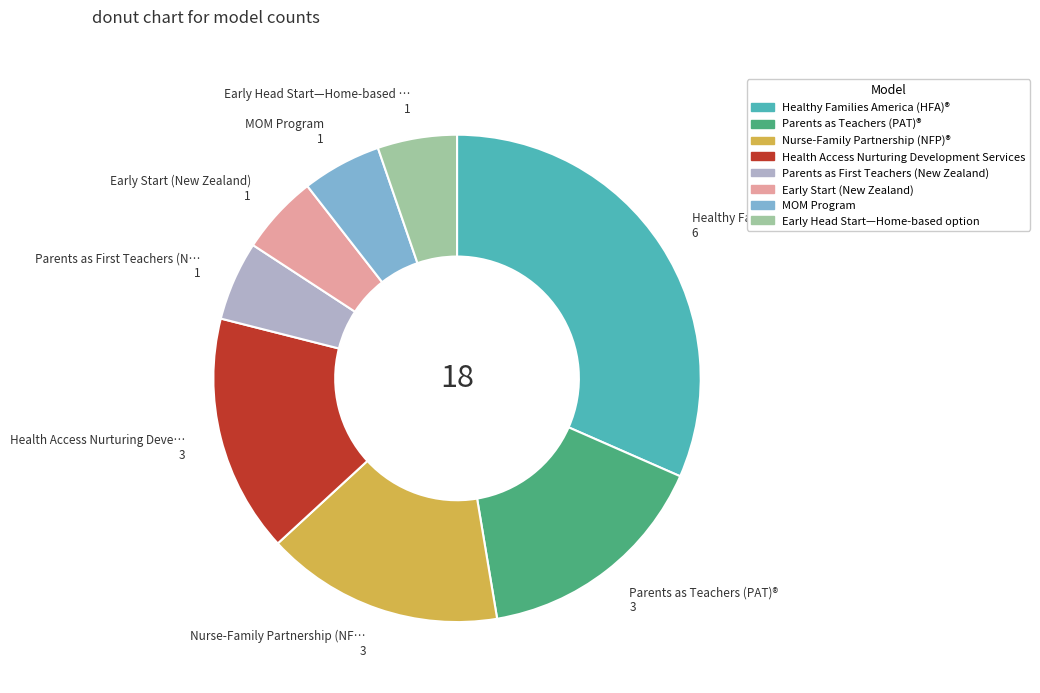

Does any single category account for the majority?

No